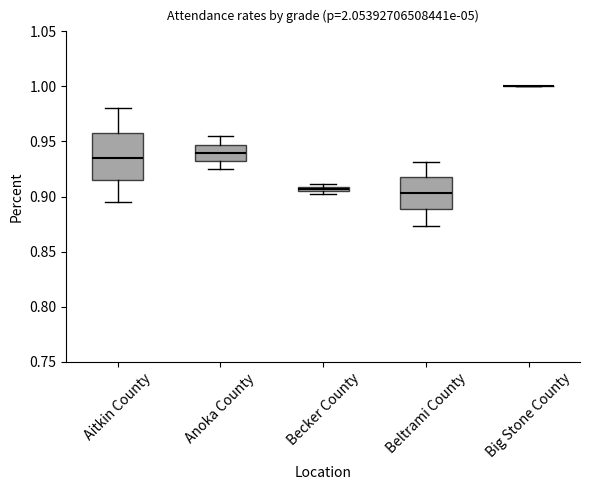

Where does the median line of the box for Beltrami County sit on the y-axis? The values are not printed on the chart, so give them approximately, as read against the axis.

0.905